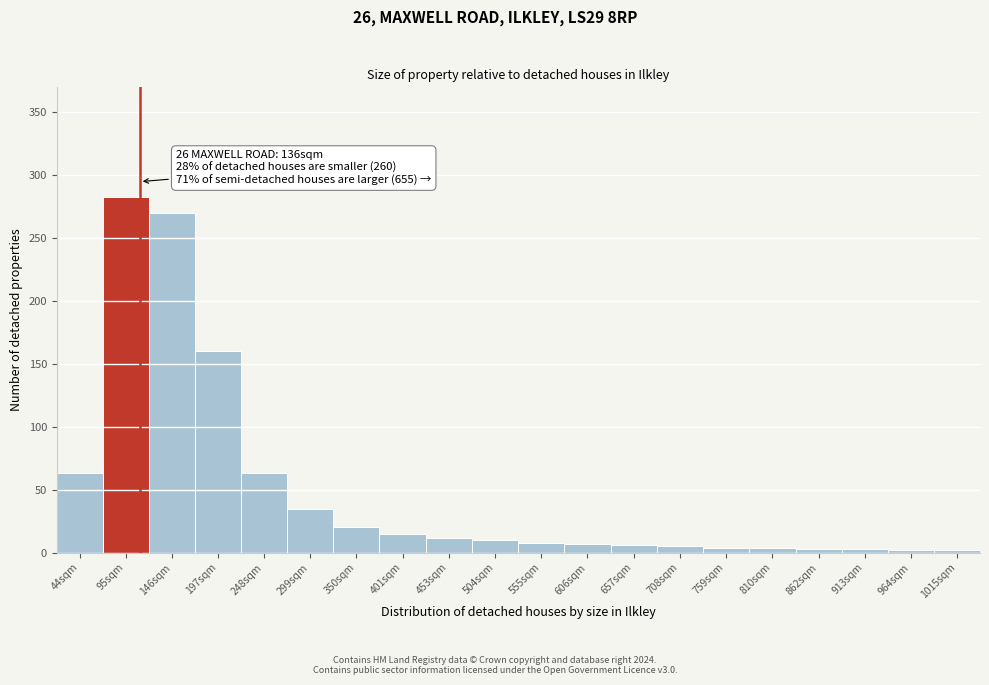

What is the label of the 19th bar from the right?

95sqm